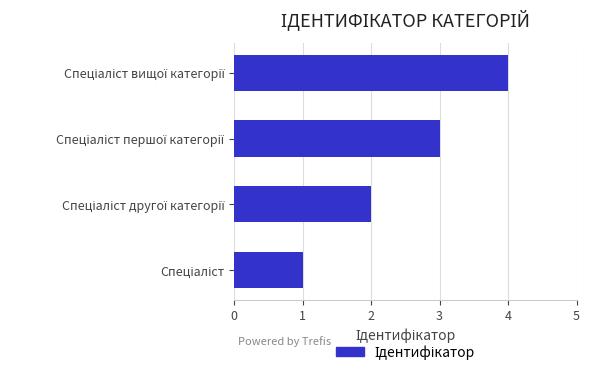

What is the difference between the maximum and minimum values?

3